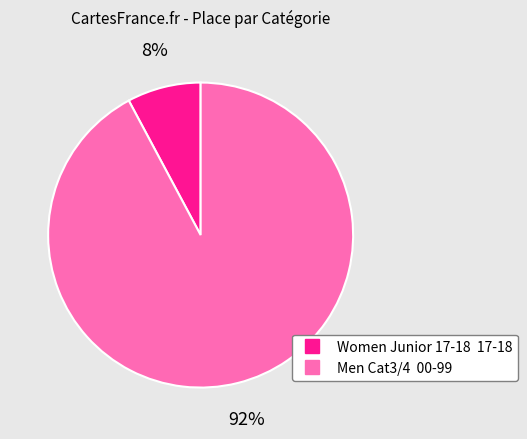

Between Men Cat3/4 00-99 and Women Junior 17-18 17-18, which is larger?

Men Cat3/4 00-99